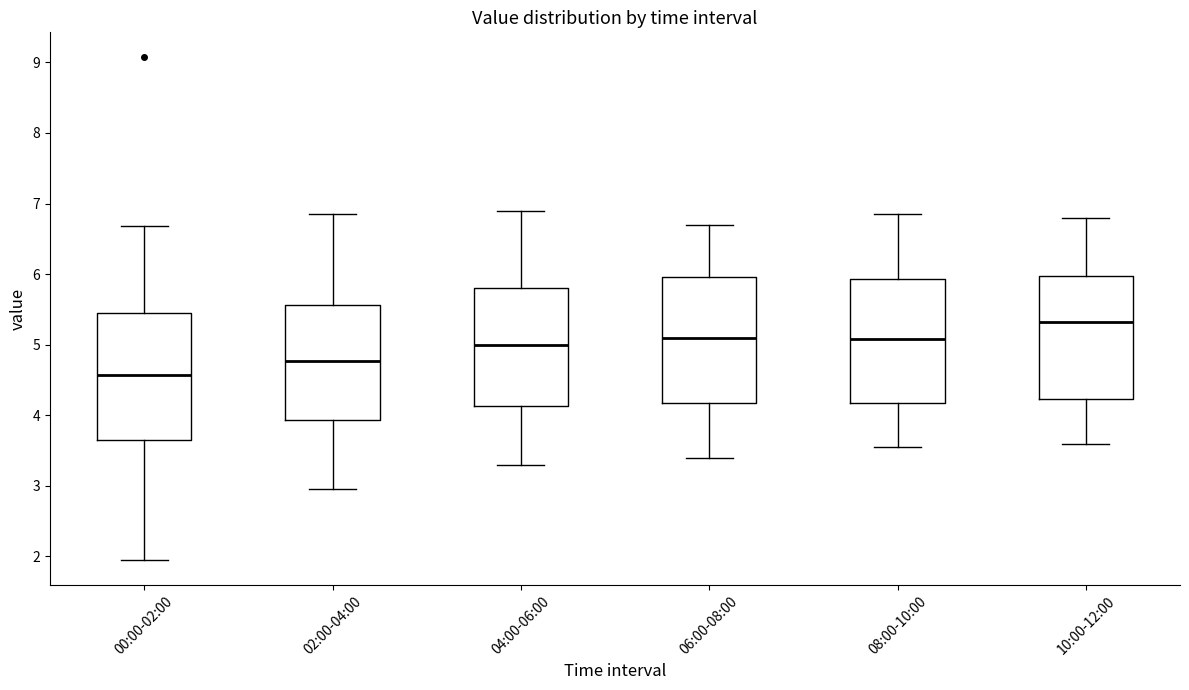

Where does the median line of the box for 02:00-04:00 sit on the y-axis? The values are not printed on the chart, so give them approximately, as read against the axis.

4.8